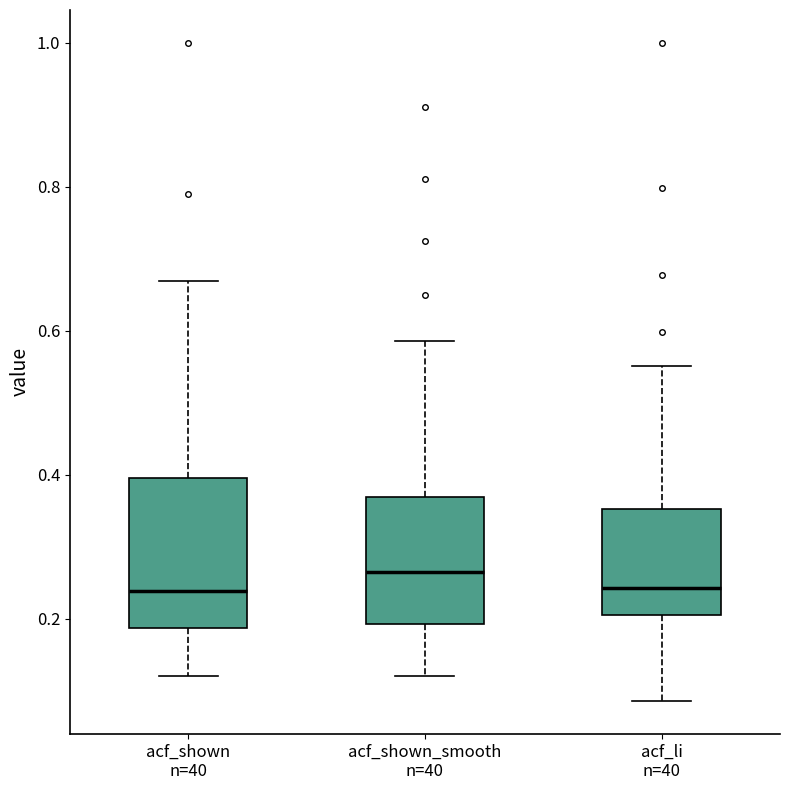

Which box has the highest median line?

acf_shown_smooth n=40